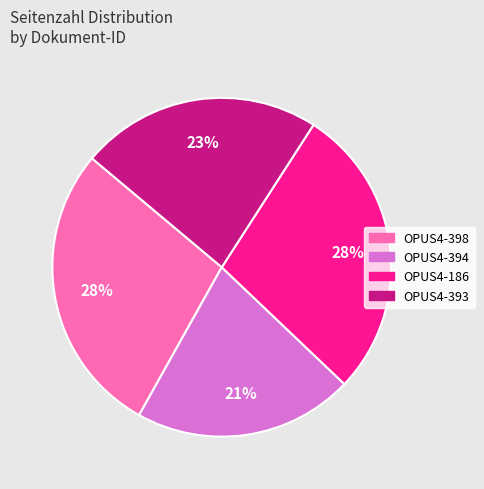

Does any single category account for the majority?

No